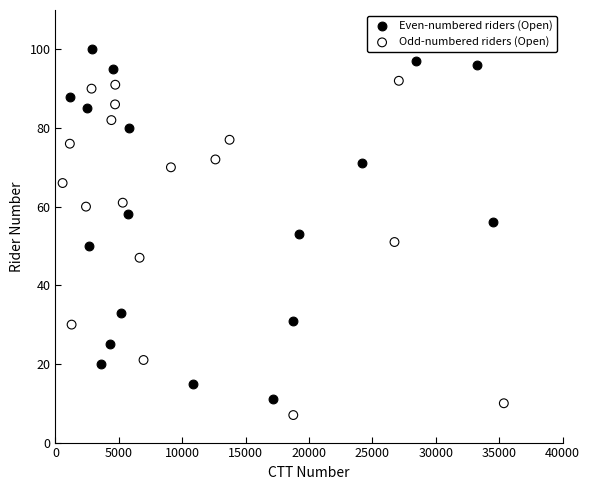

Which series contains the lowest Y value?

Odd-numbered riders (Open)